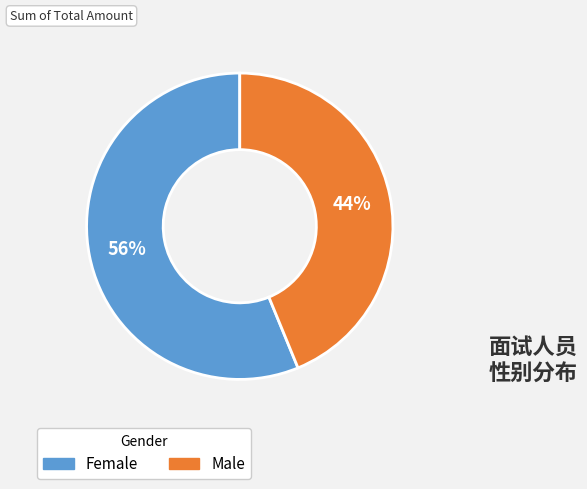

To the nearest percent, what is the average slice percentage?

50%